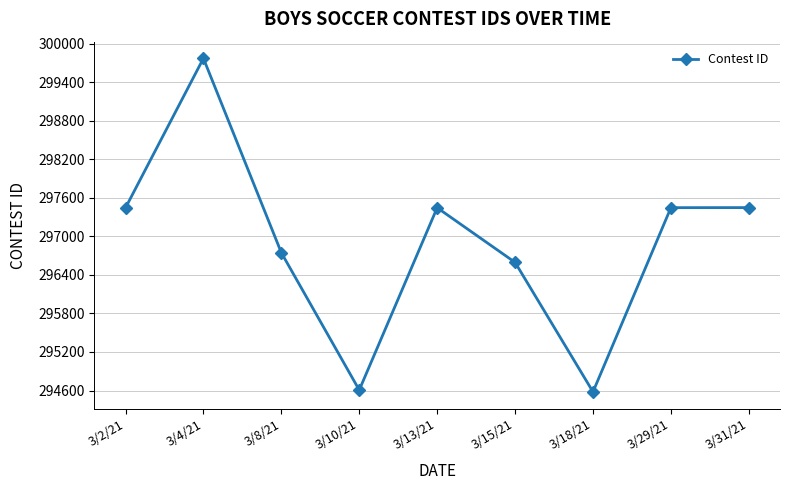

What is the difference between the maximum and second lowest values?

5165